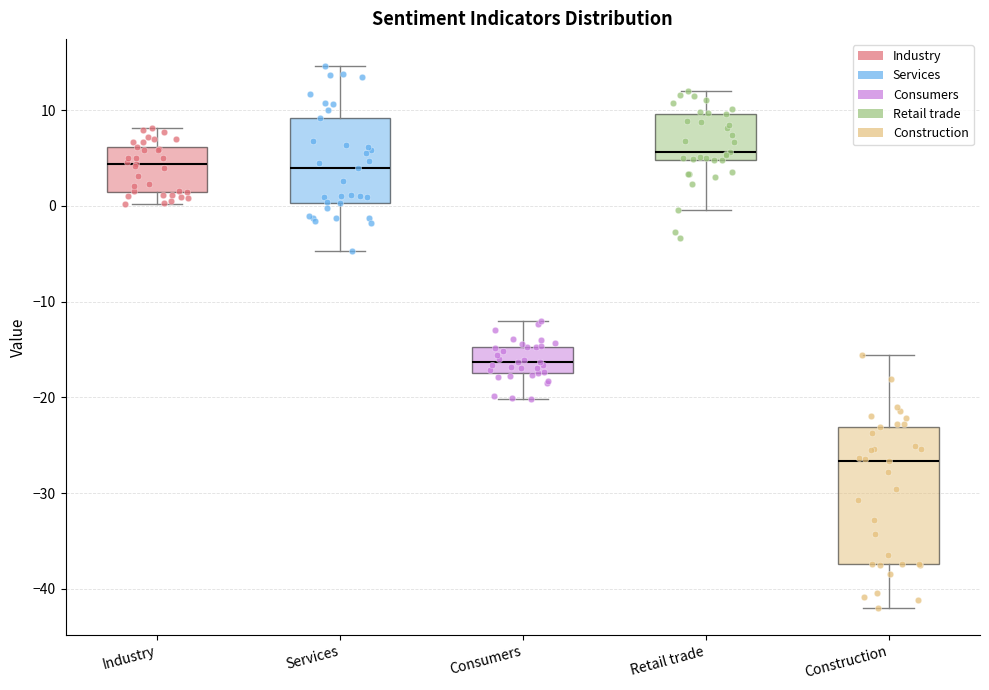

Where does the median line of the box for Services sit on the y-axis? The values are not printed on the chart, so give them approximately, as read against the axis.

4